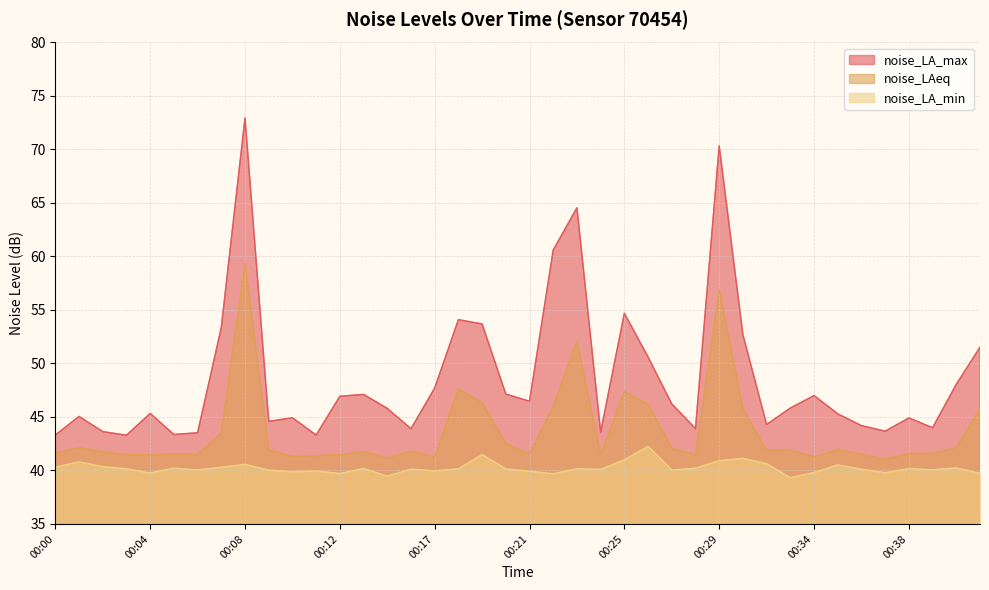

What is the spread (max minus min) of values at 00:31?

3.6